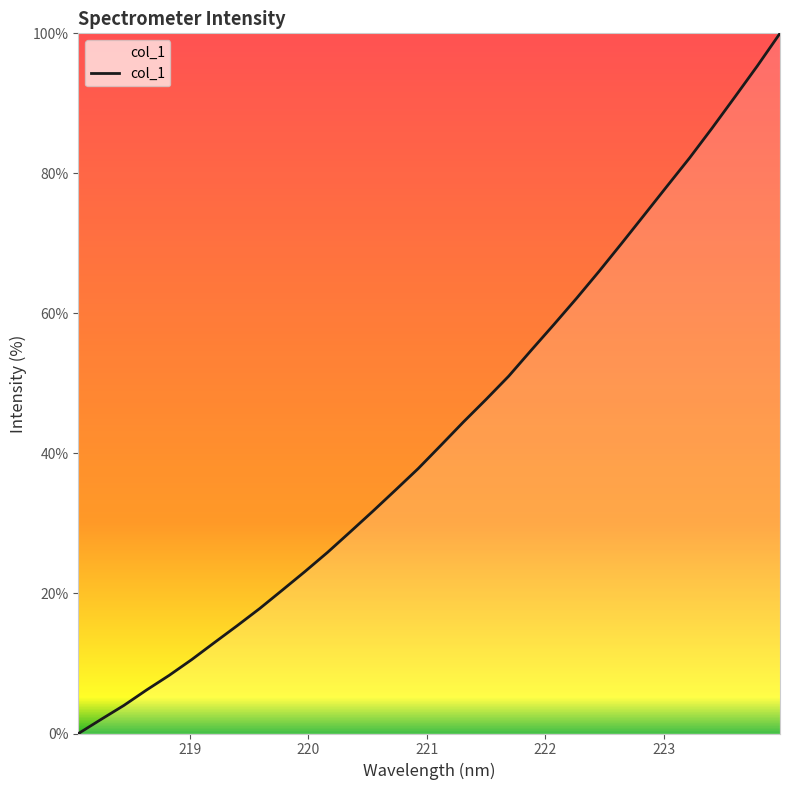

What is the greatest value displayed?

100.0